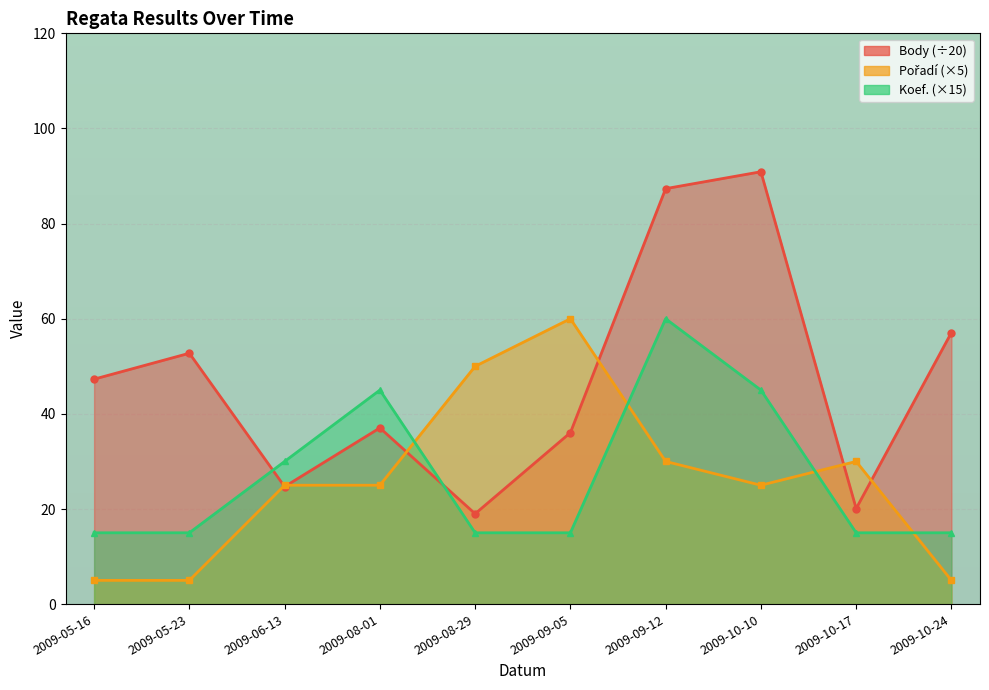

Where is the first local minimum for Body?

2009-06-13